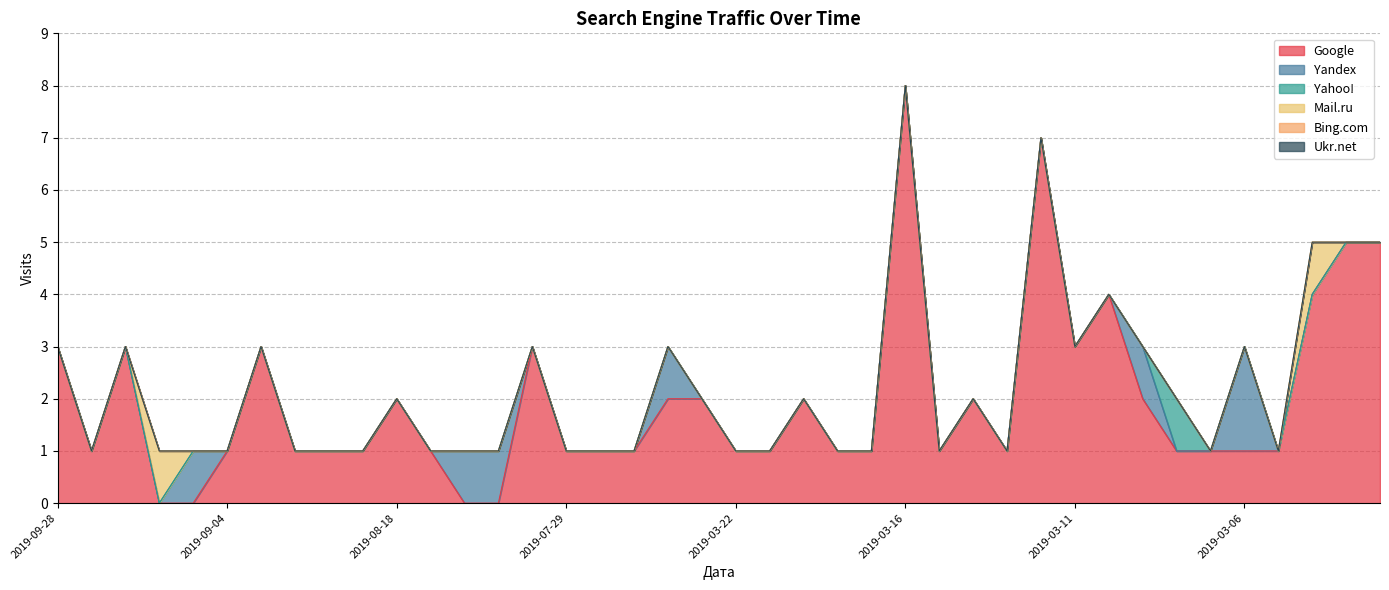

What is the total value across all series at 2019-09-28?

3